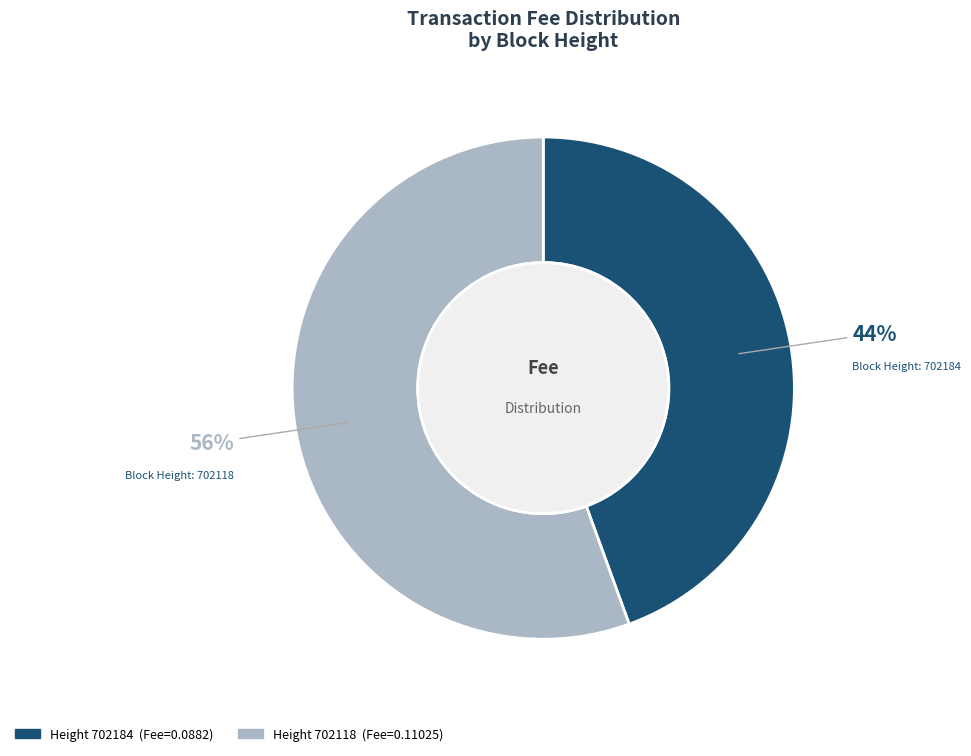

To the nearest percent, what is the average slice percentage?

50%